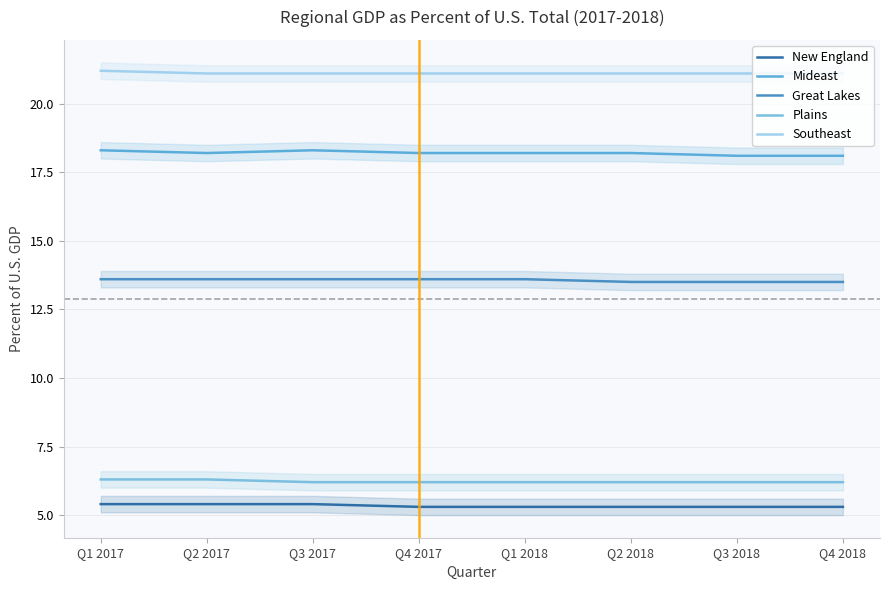

Which category has the lowest value in the Plains series?

Q3 2017